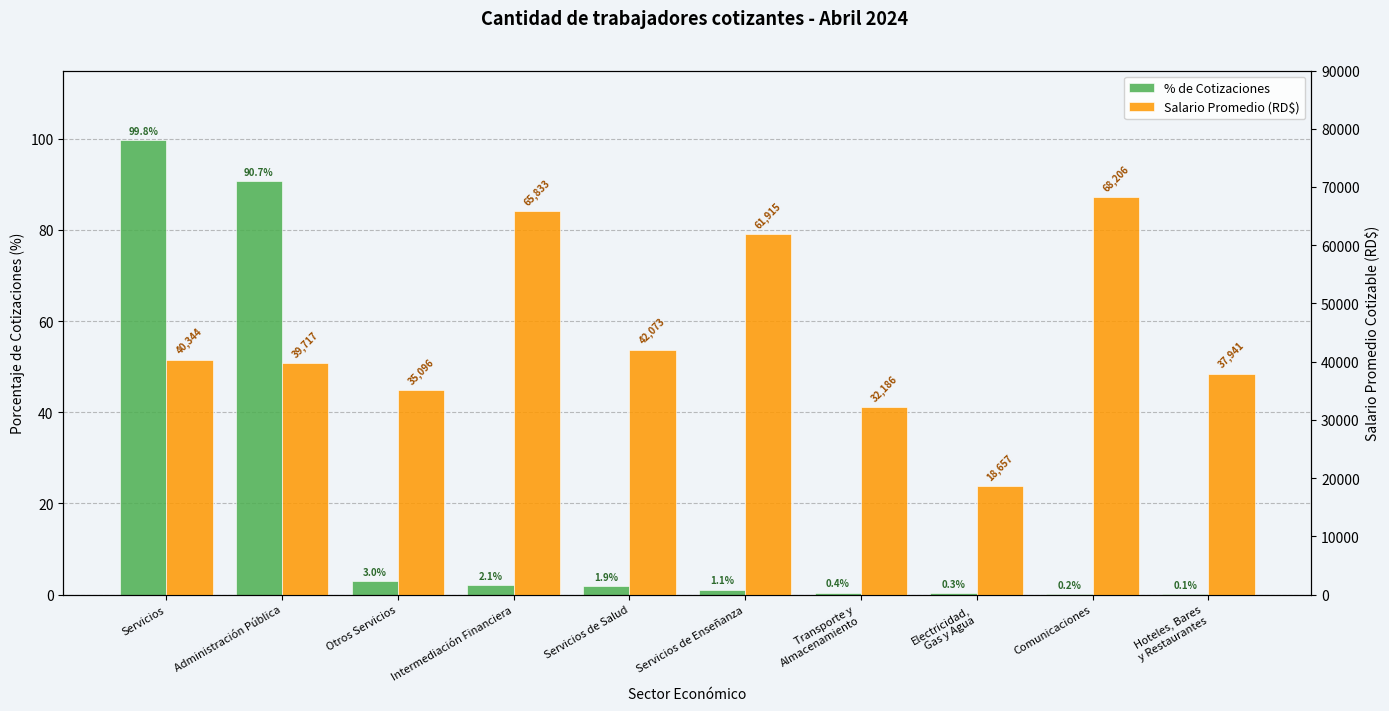

What are all the series names shown in the legend?

% de Cotizaciones, Salario Promedio (RD$)